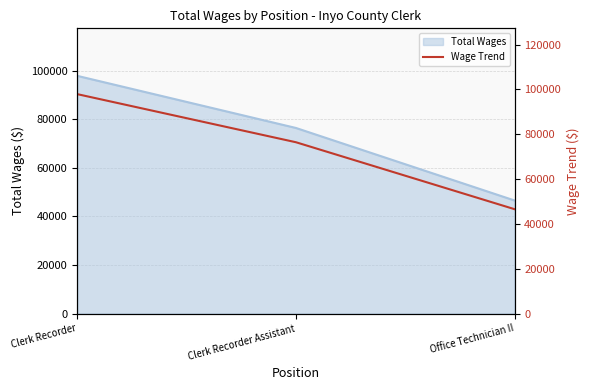

What position from the left is Clerk Recorder Assistant?

2